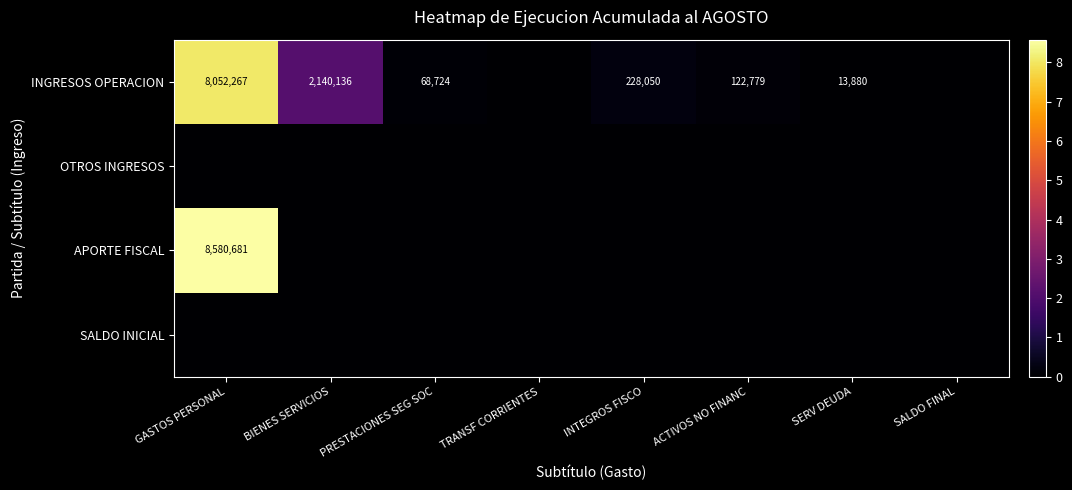

What is the sum of the INGRESOS OPERACION values at PRESTACIONES SEG SOC and ACTIVOS NO FINANC?

191503